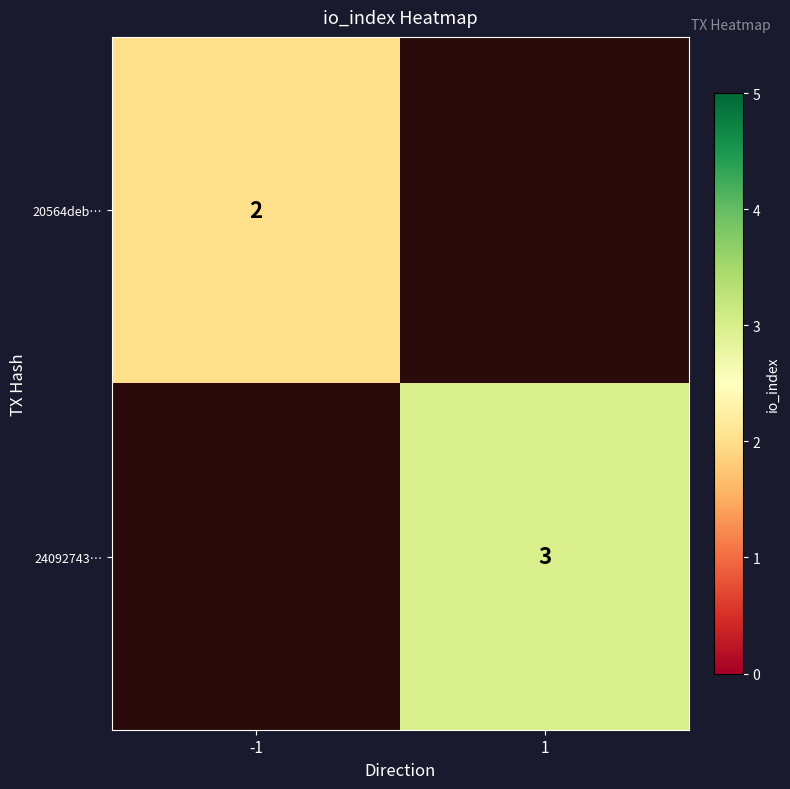

True or false: 24092743… has a value of 3 at 1.

True